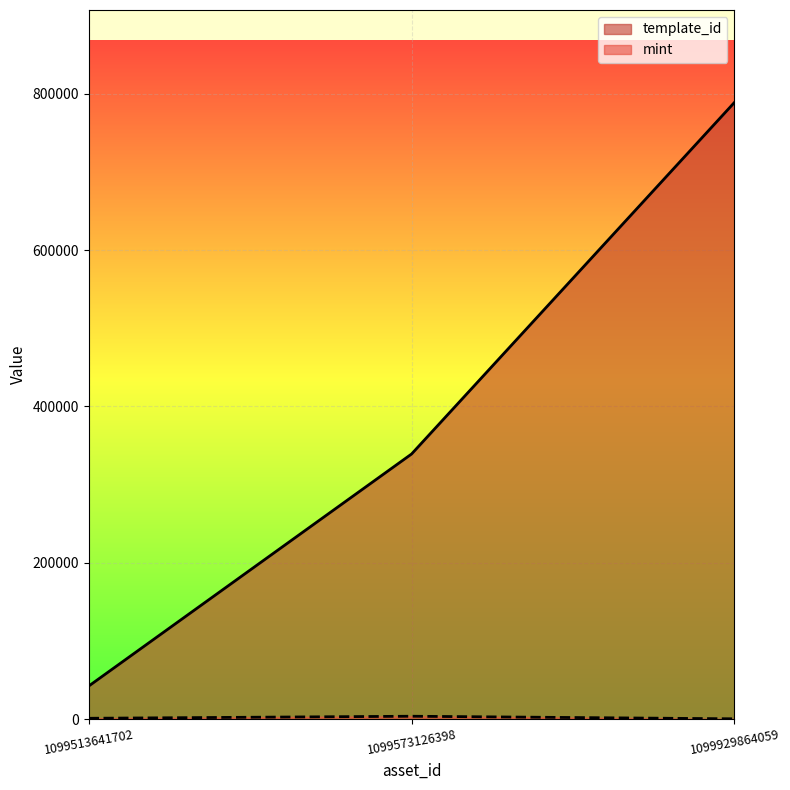

What is the difference between the second highest and minimum values in the template_id series?

296807